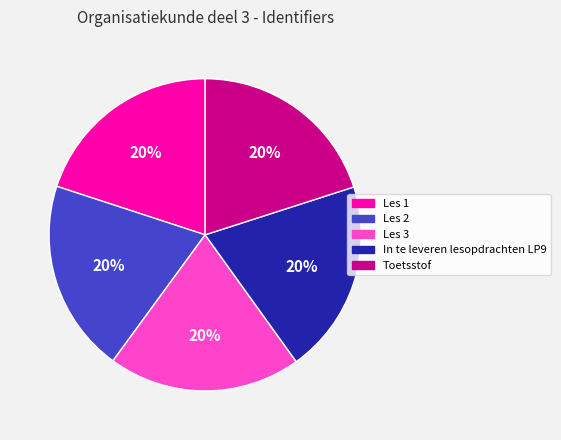

To the nearest percent, what portion does Les 1 represent?

20%